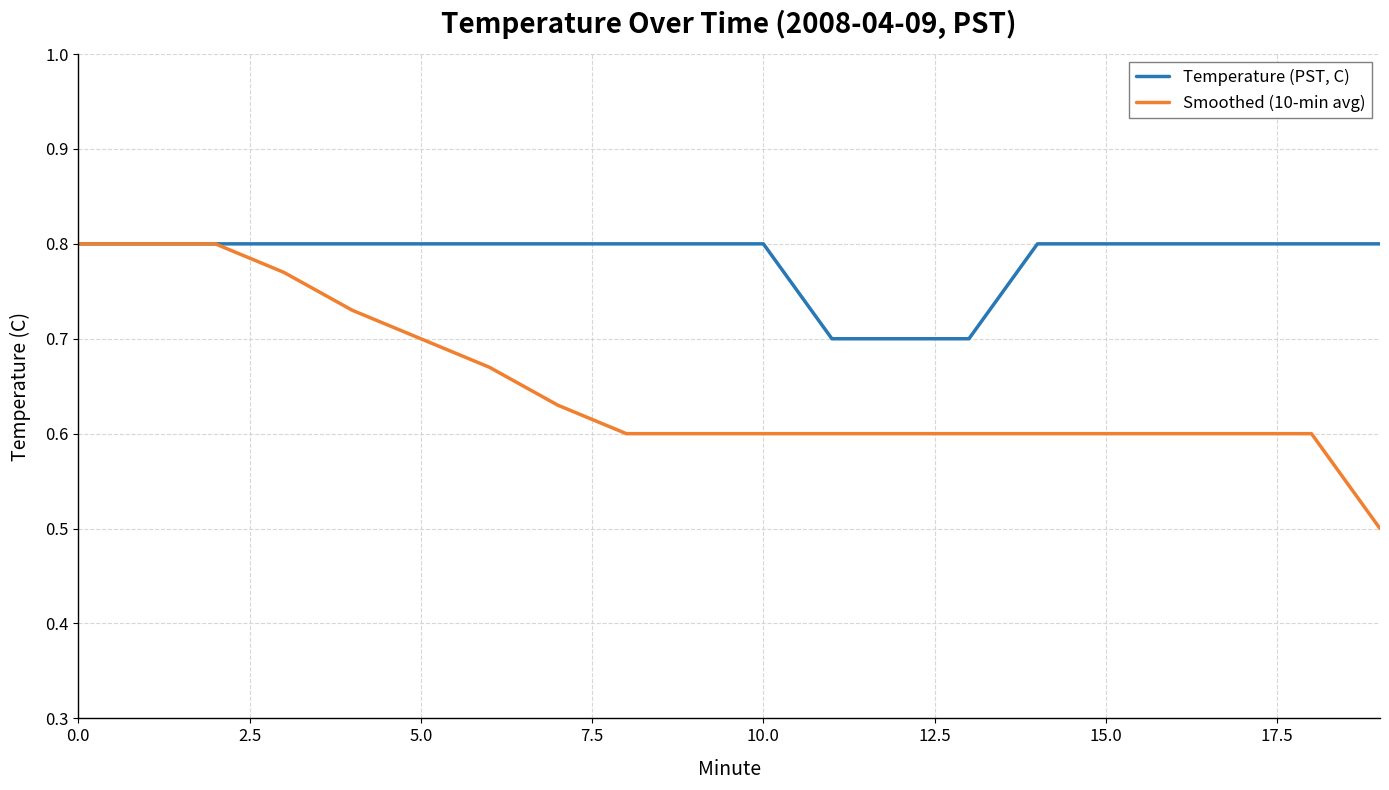

Which series has the widest spread of values?

Smoothed (10-min avg)